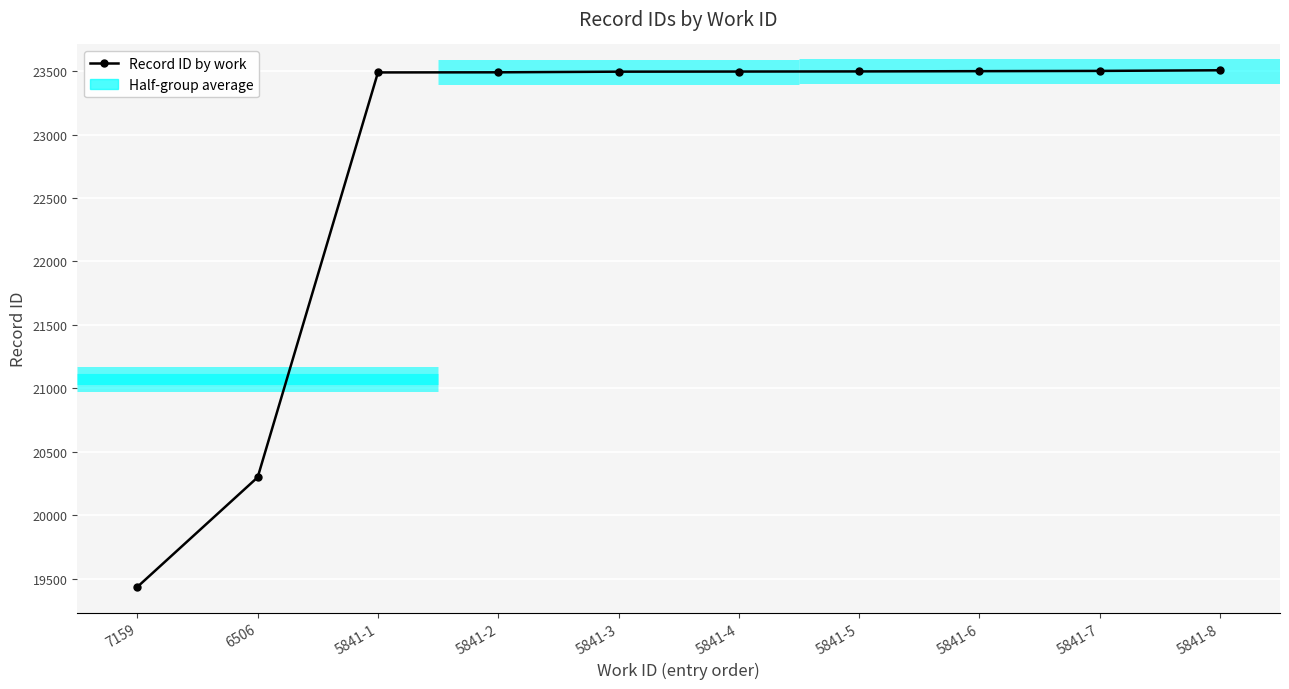

What is the maximum value shown in the chart?

23507